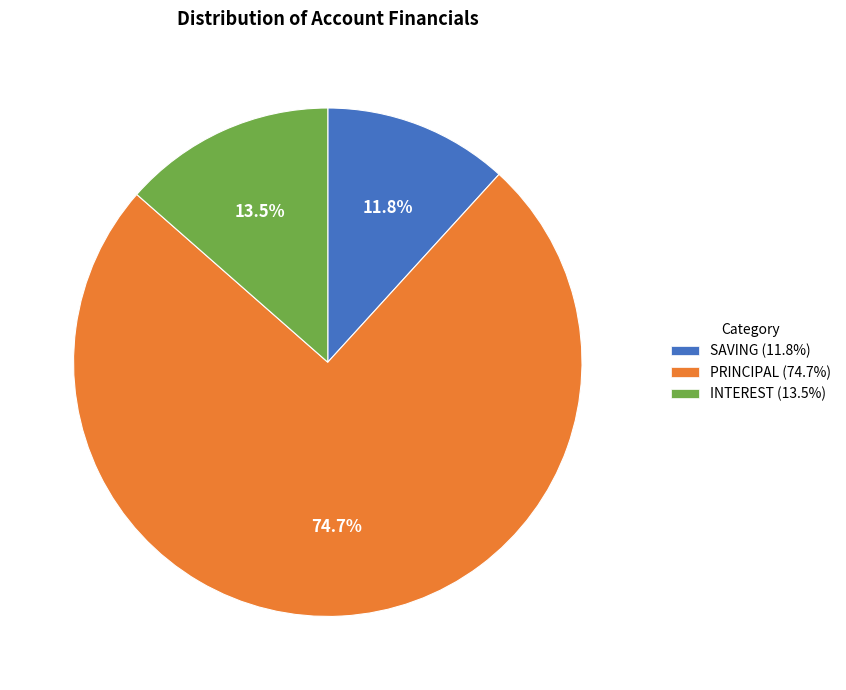

Which slice is the largest?

PRINCIPAL (74.7%)